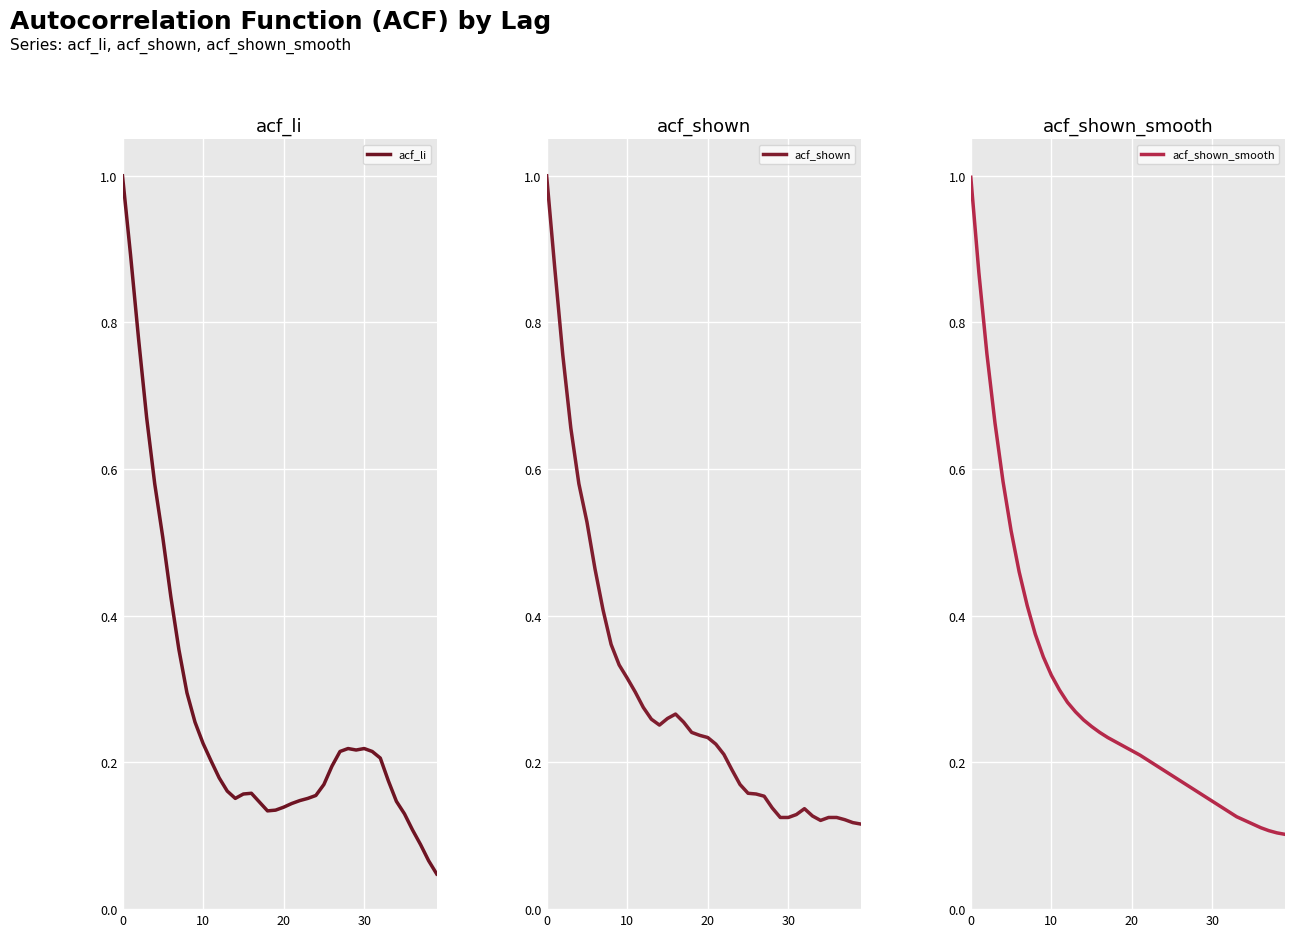

Reading left to right, extract all data points from this chart.

acf_li: 1.0	0.9	0.8	0.7	0.6	0.5	0.4	0.4	0.3	0.3	0.2	0.2	0.2	0.2	0.2	0.2	0.2	0.1	0.1	0.1	0.1	0.1	0.1	0.2	0.2	0.2	0.2	0.2	0.2	0.2	0.2	0.2	0.2	0.2	0.1	0.1	0.1	0.1	0.1	0.0
acf_shown: 1.0	0.9	0.8	0.7	0.6	0.5	0.5	0.4	0.4	0.3	0.3	0.3	0.3	0.3	0.3	0.3	0.3	0.3	0.2	0.2	0.2	0.2	0.2	0.2	0.2	0.2	0.2	0.2	0.1	0.1	0.1	0.1	0.1	0.1	0.1	0.1	0.1	0.1	0.1	0.1
acf_shown_smooth: 1.0	0.9	0.8	0.7	0.6	0.5	0.5	0.4	0.4	0.3	0.3	0.3	0.3	0.3	0.3	0.2	0.2	0.2	0.2	0.2	0.2	0.2	0.2	0.2	0.2	0.2	0.2	0.2	0.2	0.2	0.1	0.1	0.1	0.1	0.1	0.1	0.1	0.1	0.1	0.1